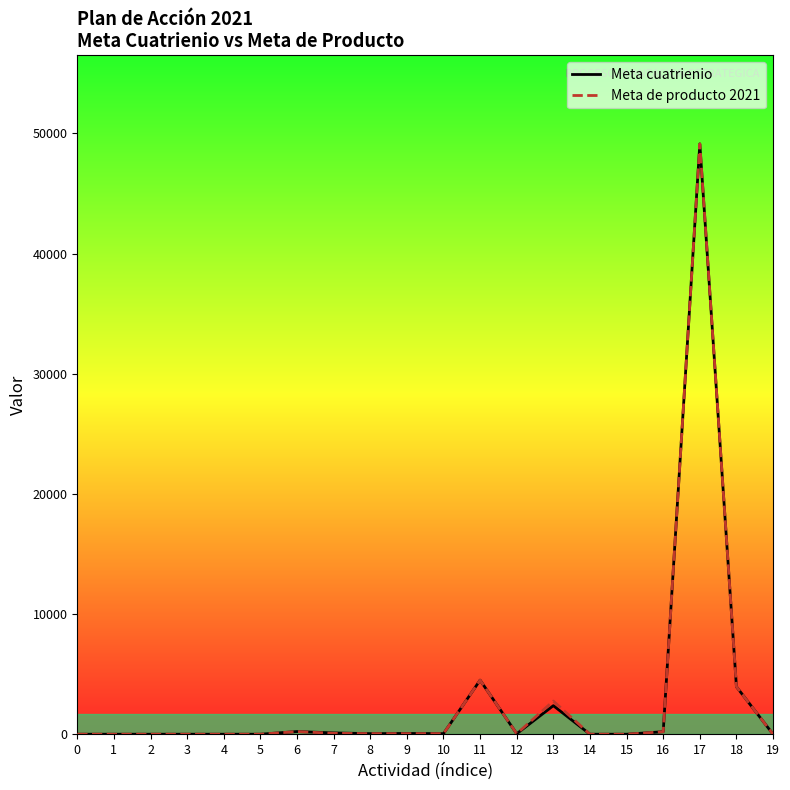

Does the chart have visible grid lines?

No